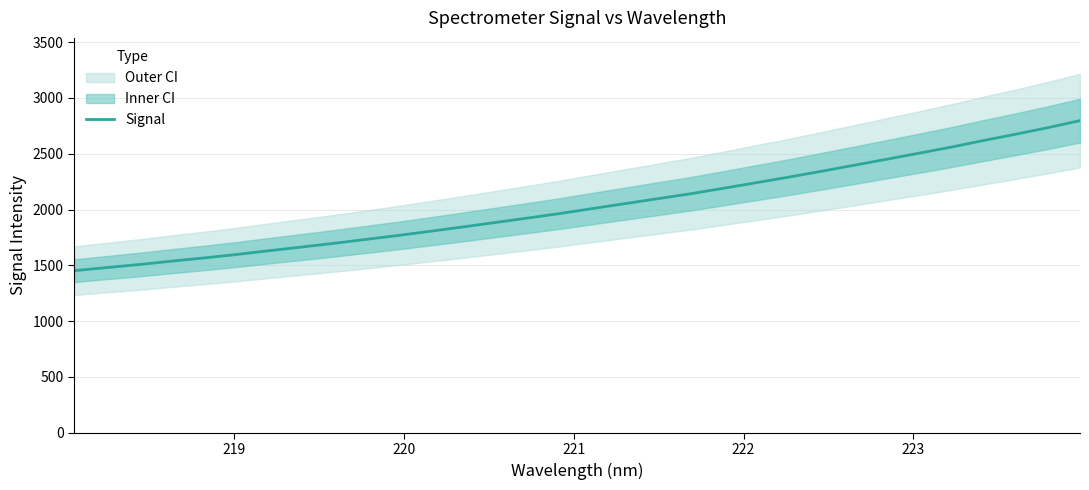

What is the minimum value for Signal?

1452.4